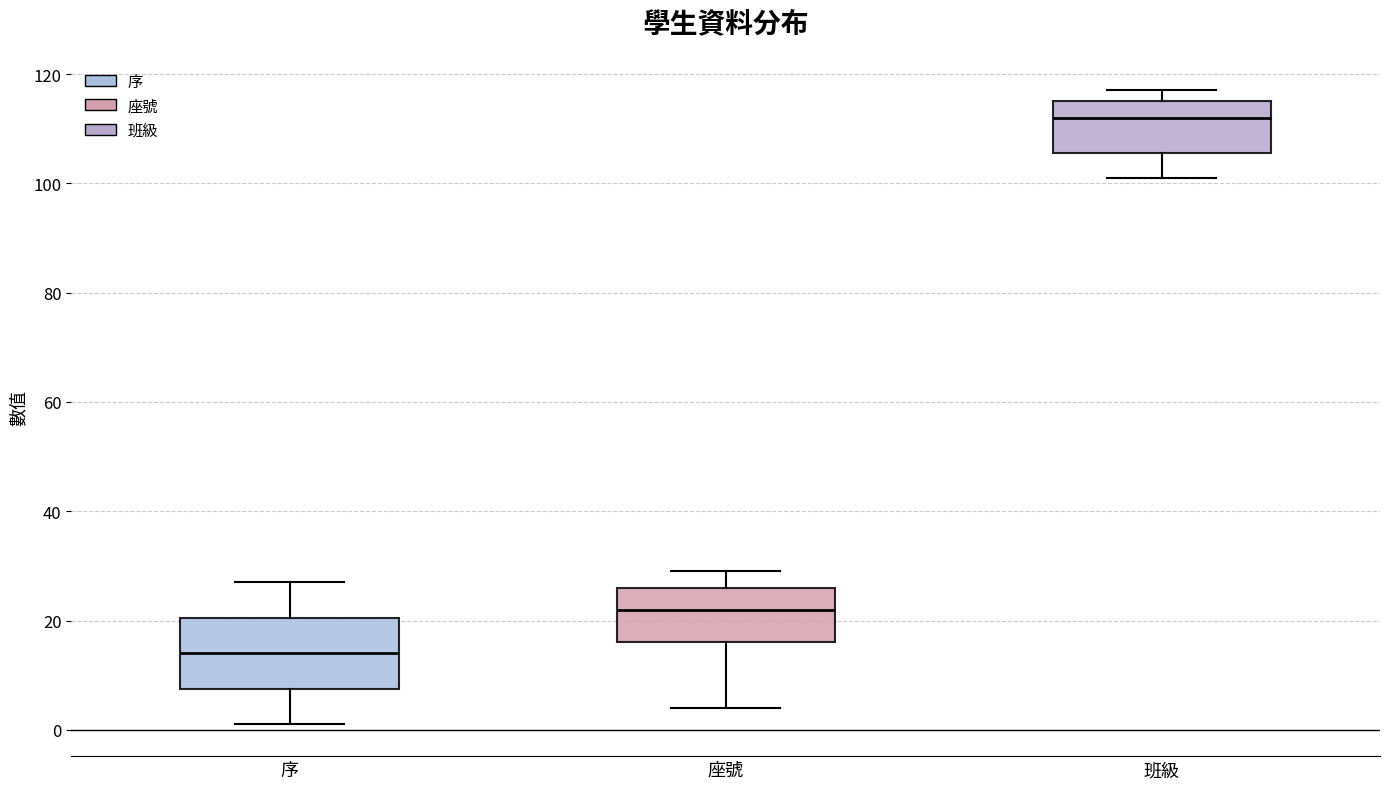

Reading left to right, transcribe this box plot: for each box, give where its median line is, the range the box spans, and where its two whiskers end, as read against the y-axis. The values are not printed on the chart, so give them approximately, as read against the axis.

序: median 14, box 8 to 20, whiskers 2 to 28
座號: median 22, box 16 to 26, whiskers 4 to 30
班級: median 112, box 106 to 116, whiskers 102 to 118